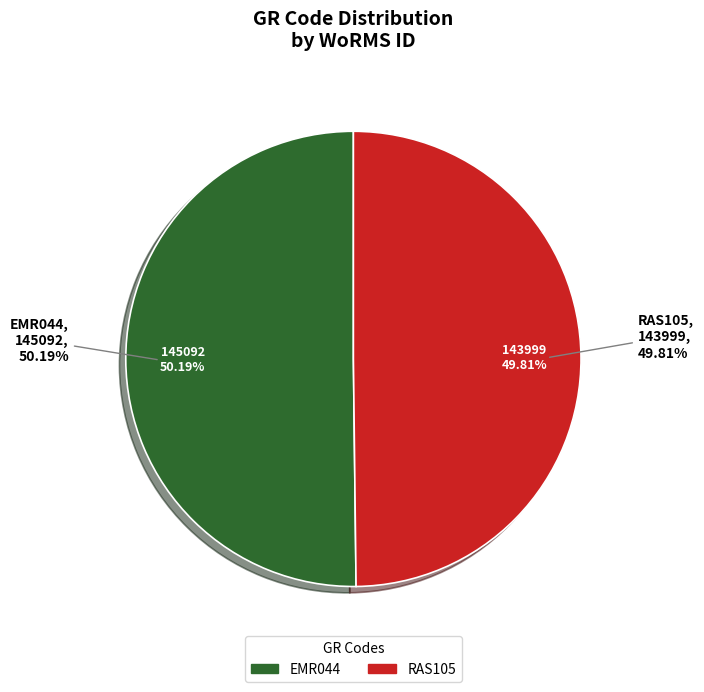

Which slice is the largest?

EMR044